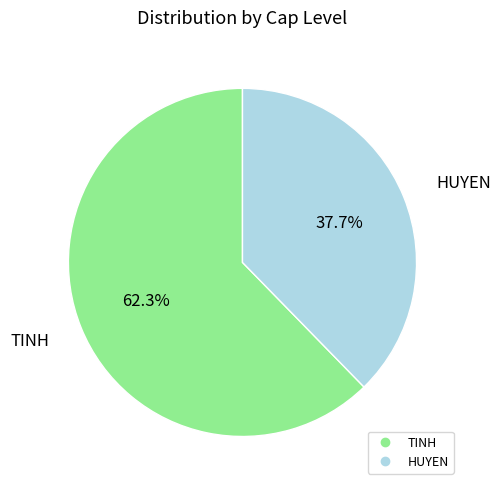

What percentage is the HUYEN slice, to the nearest percent?

38%